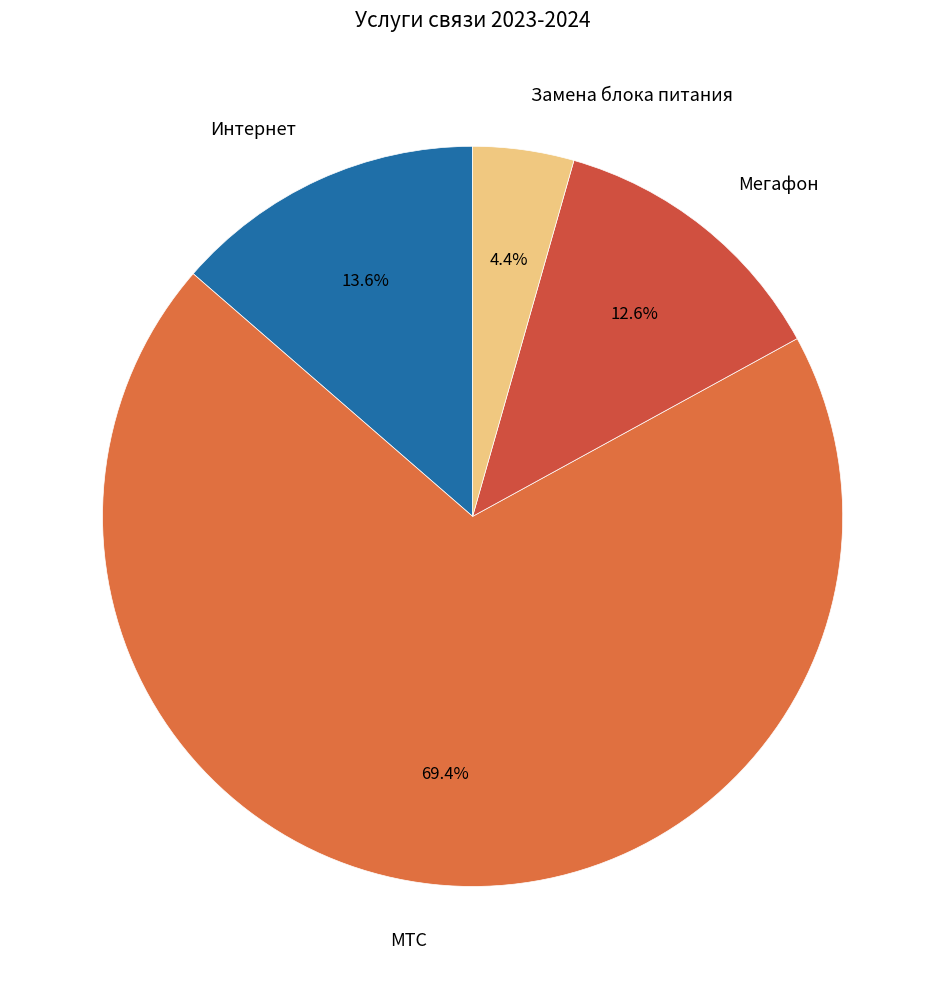

Is the sum of Интернет and Замена блока питания greater than half?

No